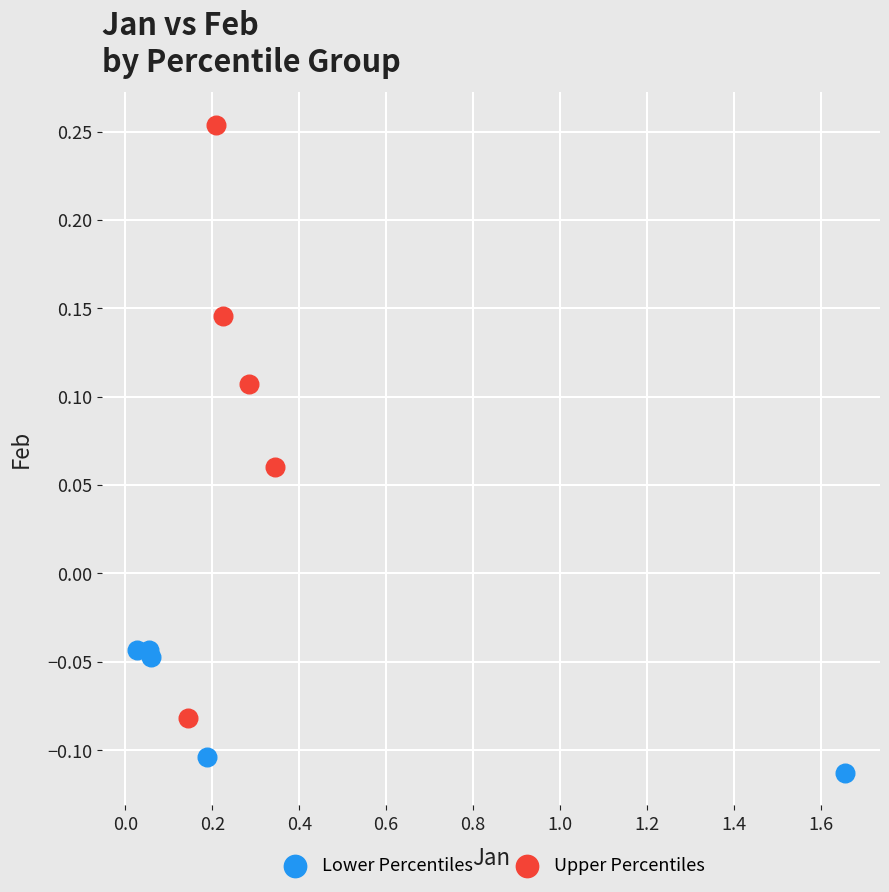

Which series has the widest spread of Y values?

Upper Percentiles